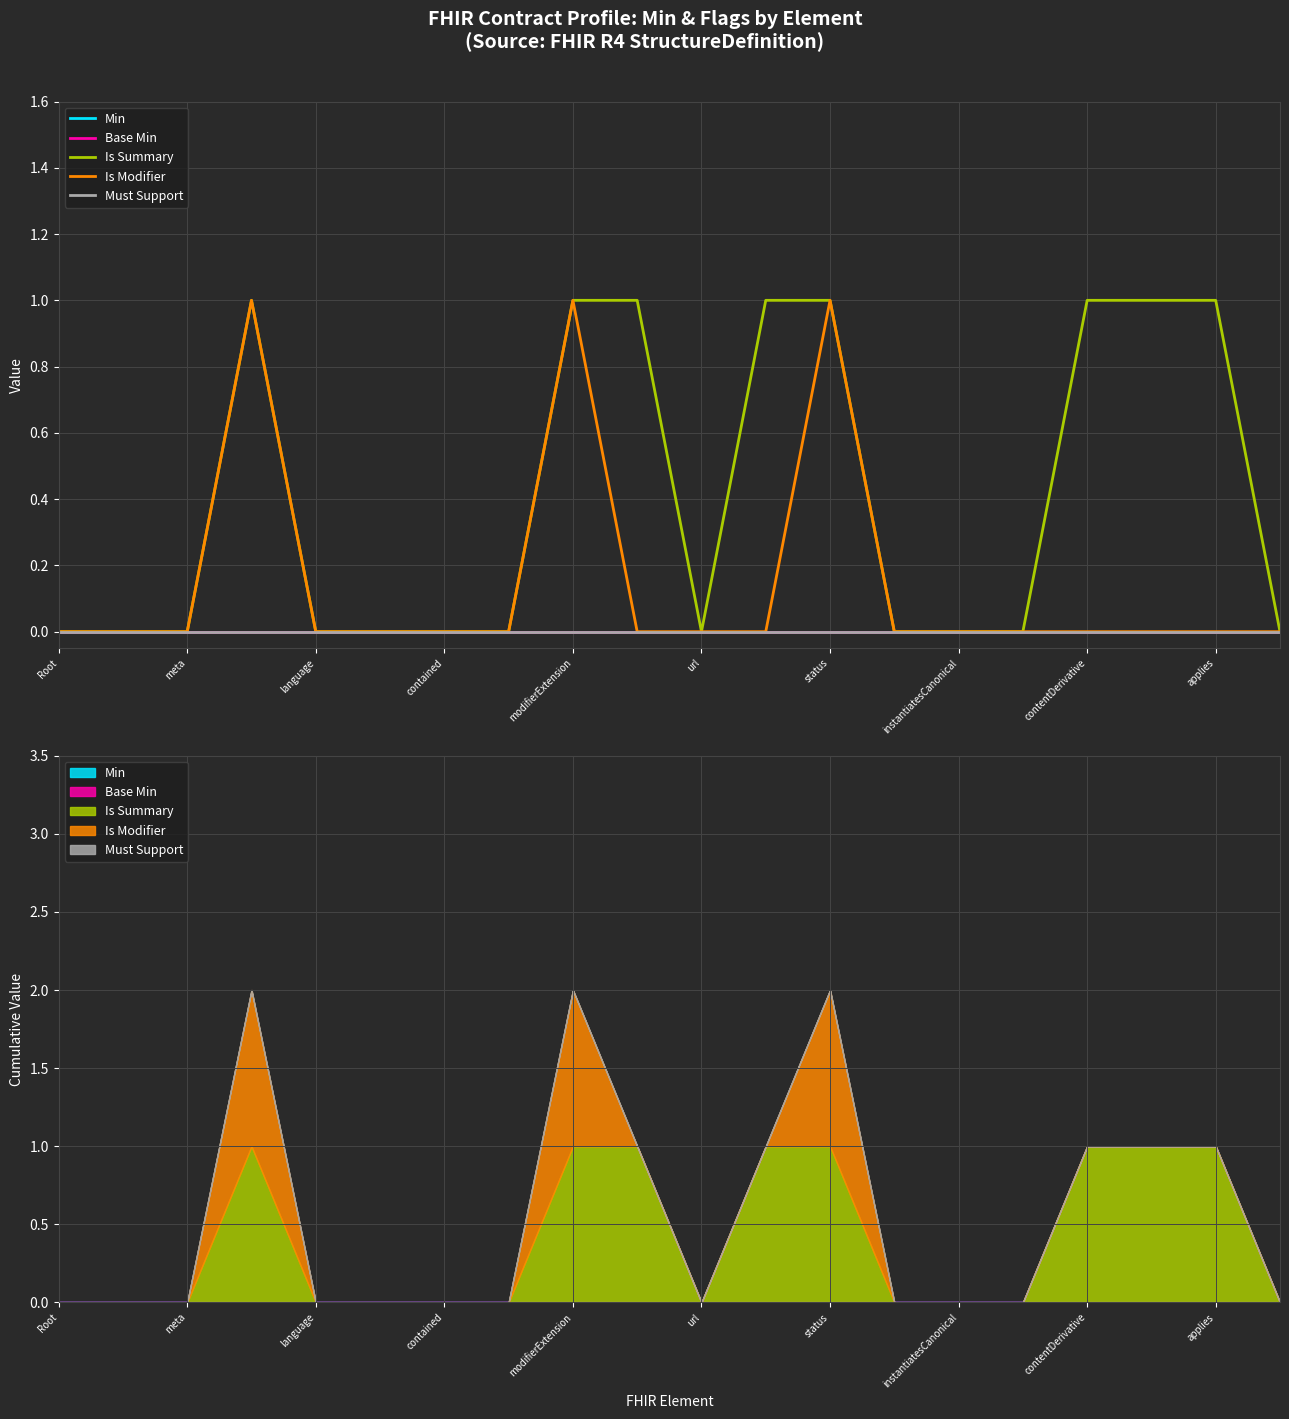

Reading left to right, extract all data points from this chart.

Min: 0	0	0	0	0	0	0	0	0	0	0	0	0	0	0	0	0	0	0	0
Base Min: 0	0	0	0	0	0	0	0	0	0	0	0	0	0	0	0	0	0	0	0
Is Summary: 0	0	0	1	0	0	0	0	1	1	0	1	1	0	0	0	1	1	1	0
Is Modifier: 0	0	0	1	0	0	0	0	1	0	0	0	1	0	0	0	0	0	0	0
Must Support: 0	0	0	0	0	0	0	0	0	0	0	0	0	0	0	0	0	0	0	0